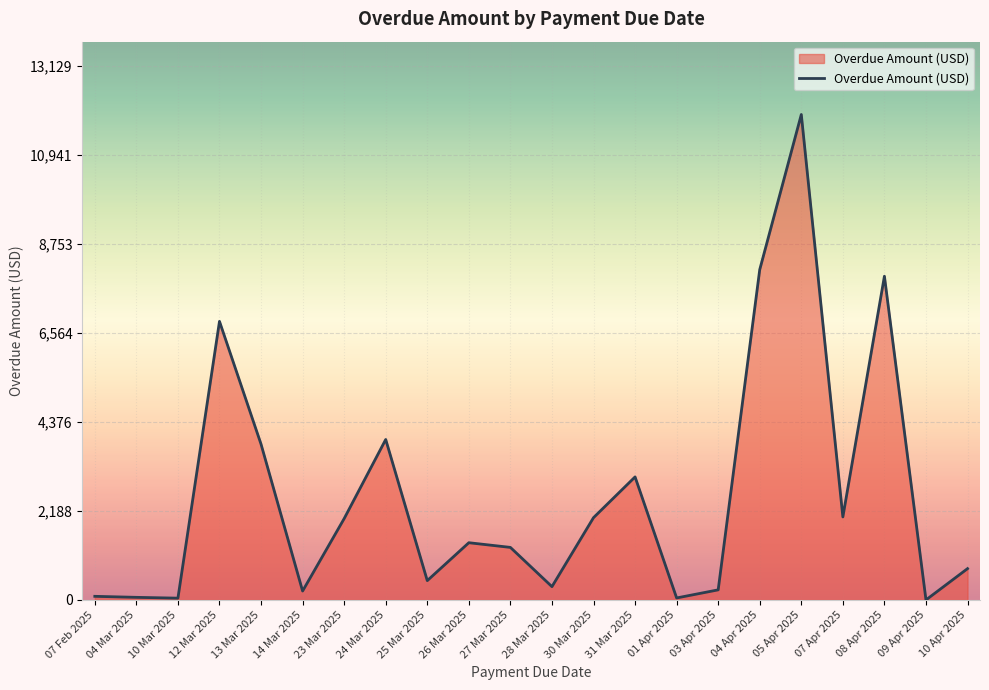

Where is the data nearest to the value 5969?

12 Mar 2025